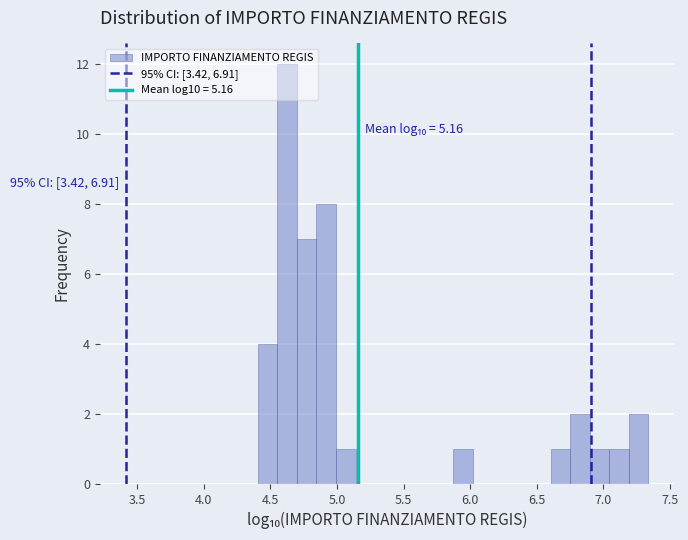

Around what value on the x-axis is the tallest bar? Give the approximate position of its centre, as read against the axis.

4.65